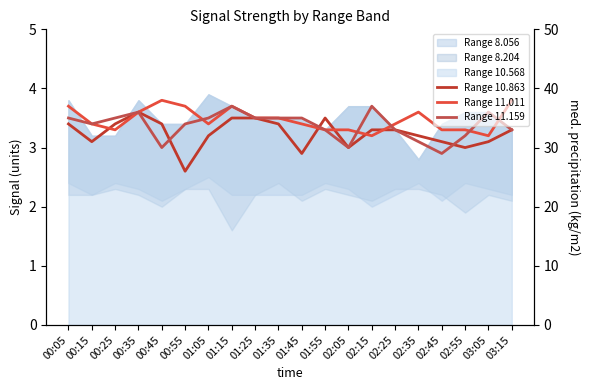

Does the chart have visible grid lines?

No